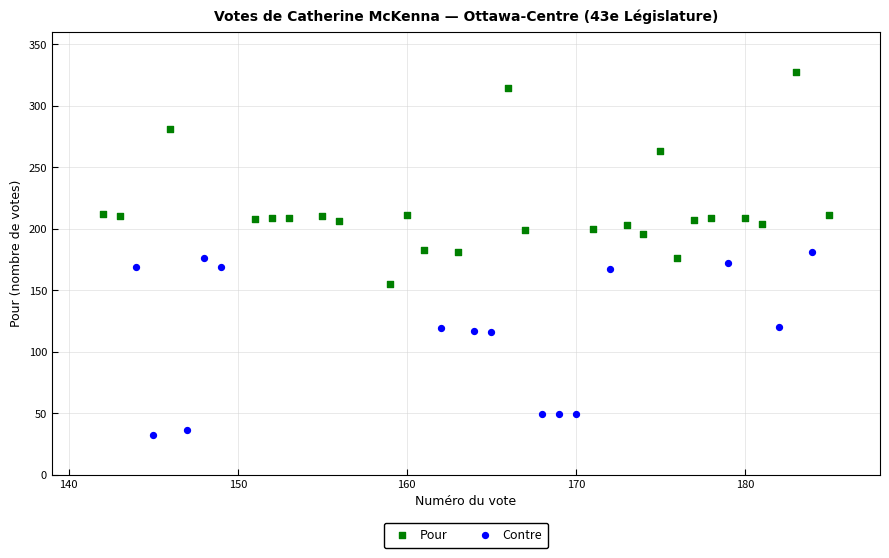

Which series contains the lowest Y value?

Contre